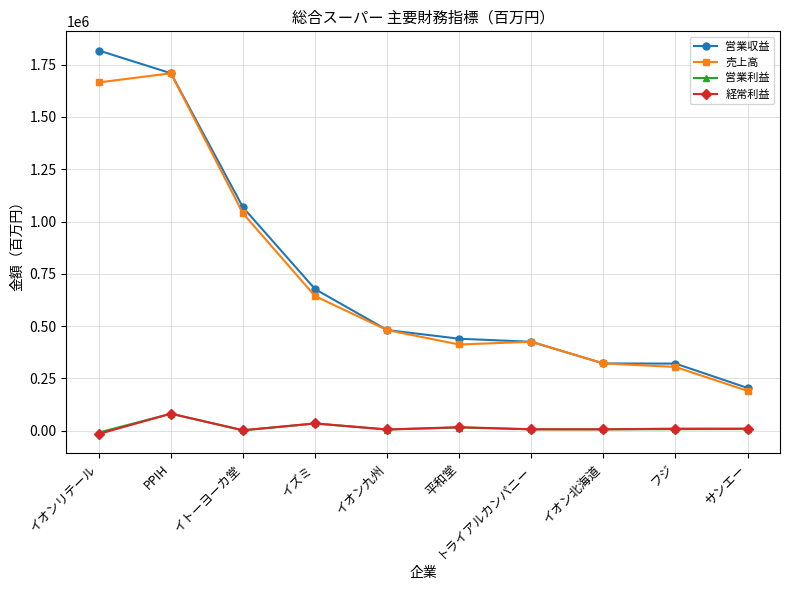

What is the difference between the maximum and minimum values in the 営業利益 series?

89851